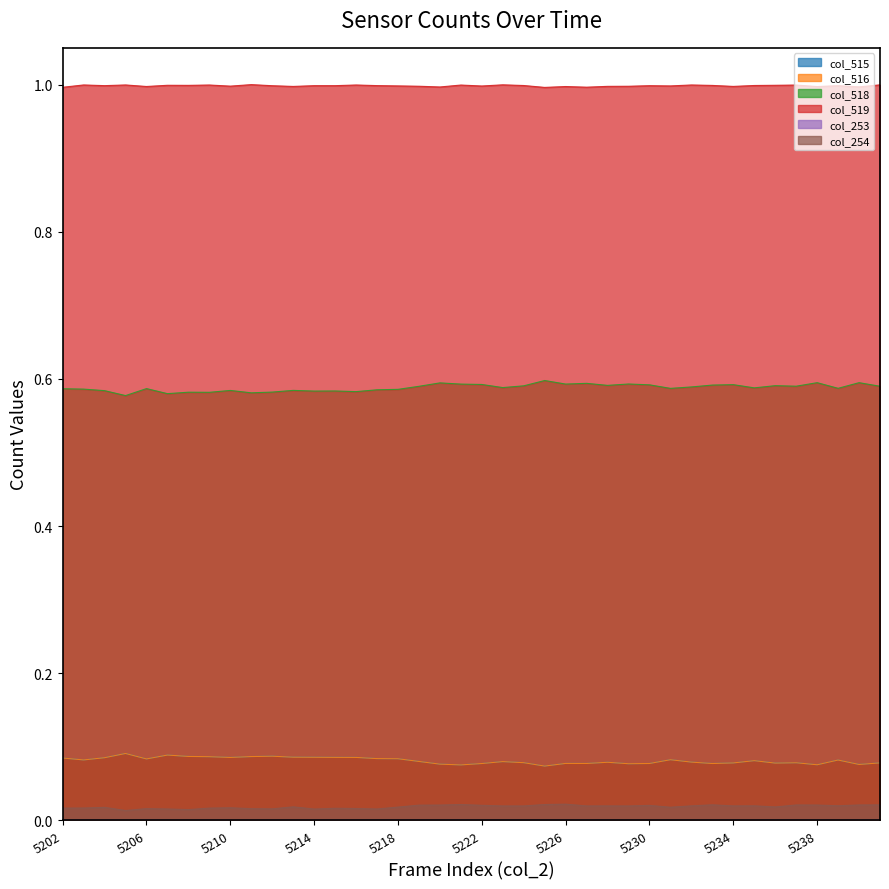

Rank the categories by col_516 value from highest to lowest.

5205, 5207, 5212, 5208, 5211, 5209, 5213, 5214, 5215, 5216, 5210, 5204, 5202, 5217, 5218, 5206, 5231, 5203, 5239, 5235, 5219, 5223, 5232, 5228, 5224, 5237, 5241, 5234, 5236, 5226, 5227, 5230, 5233, 5222, 5229, 5220, 5240, 5238, 5221, 5225